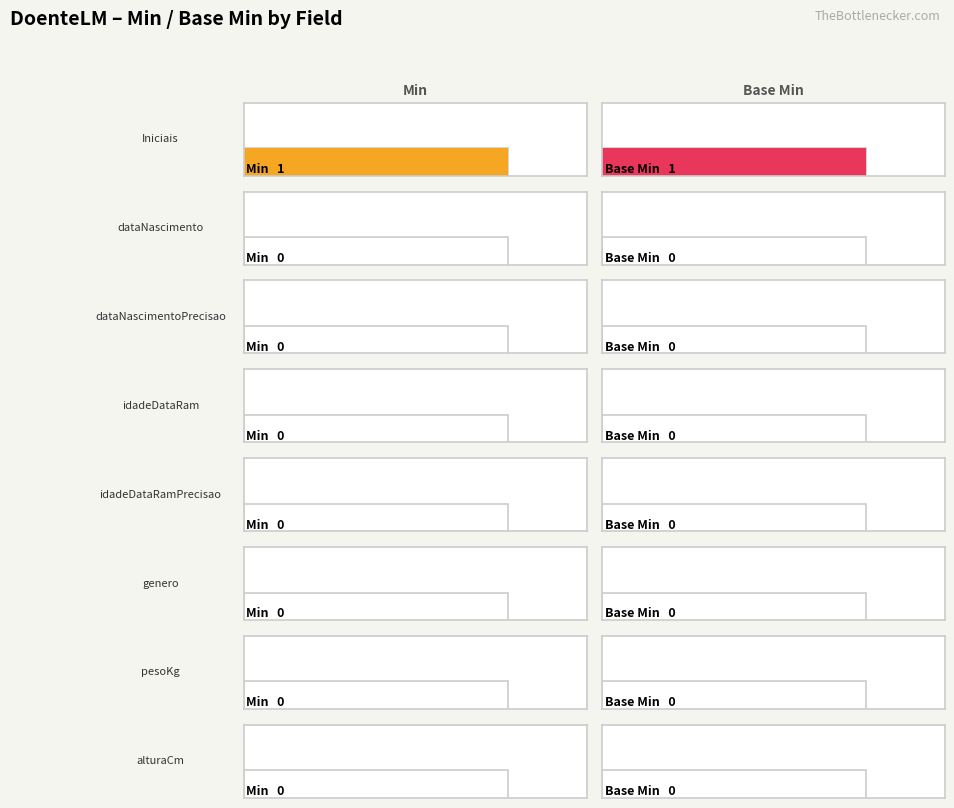

At how many categories does at least one series exceed 0?

1